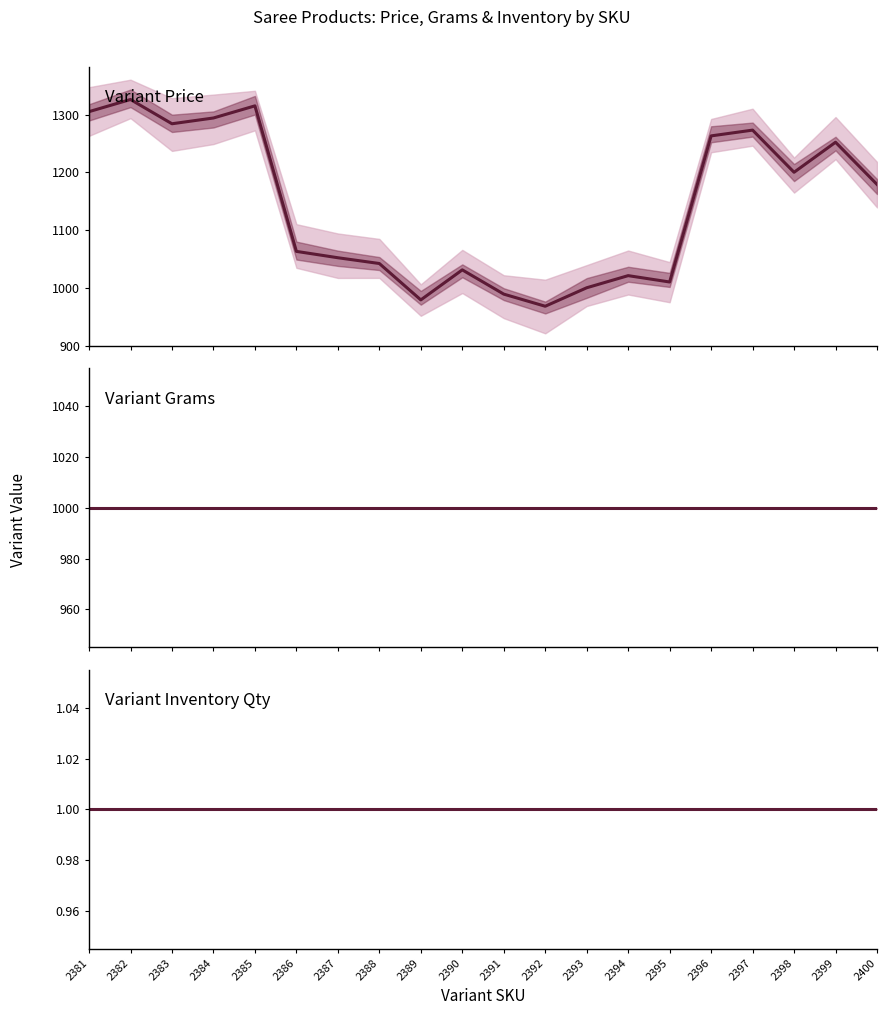

What is the total value across all series at 2388?

2043